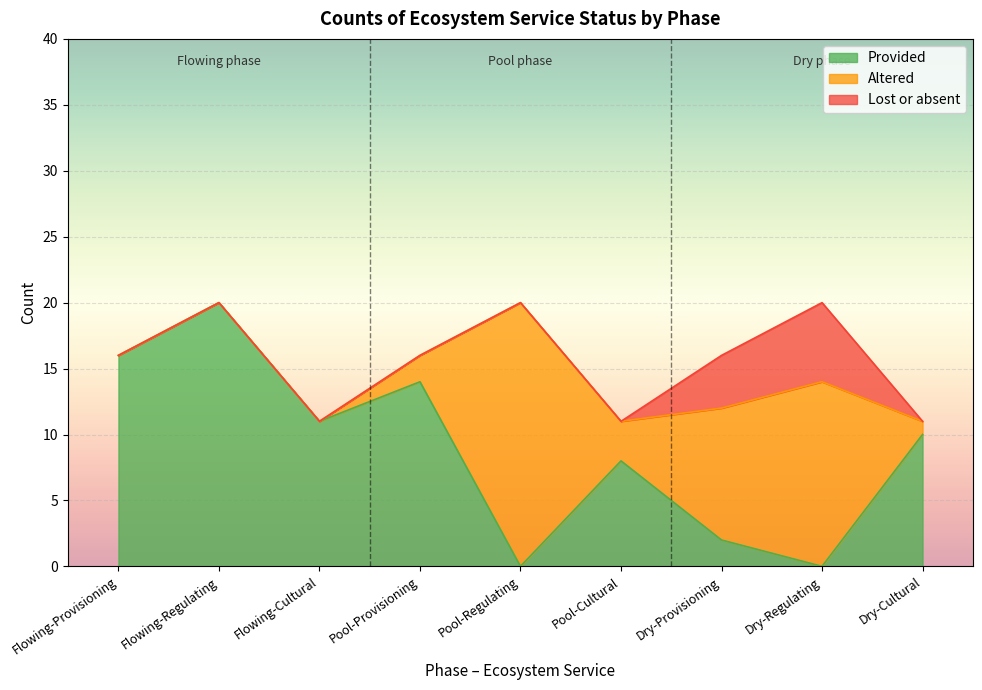

Which series has the largest total across all categories?

Provided